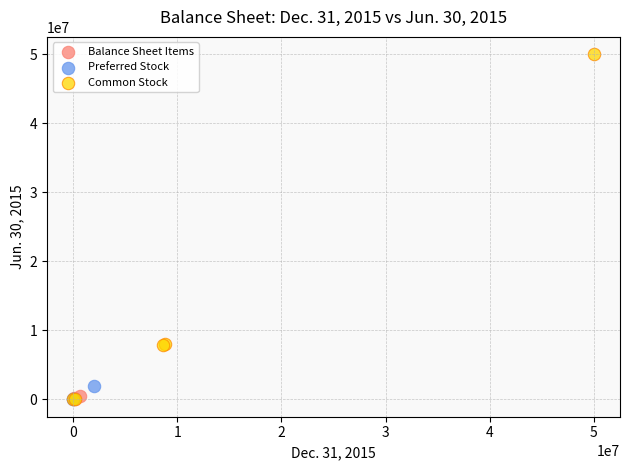

Which series has the widest spread of Y values?

Common Stock